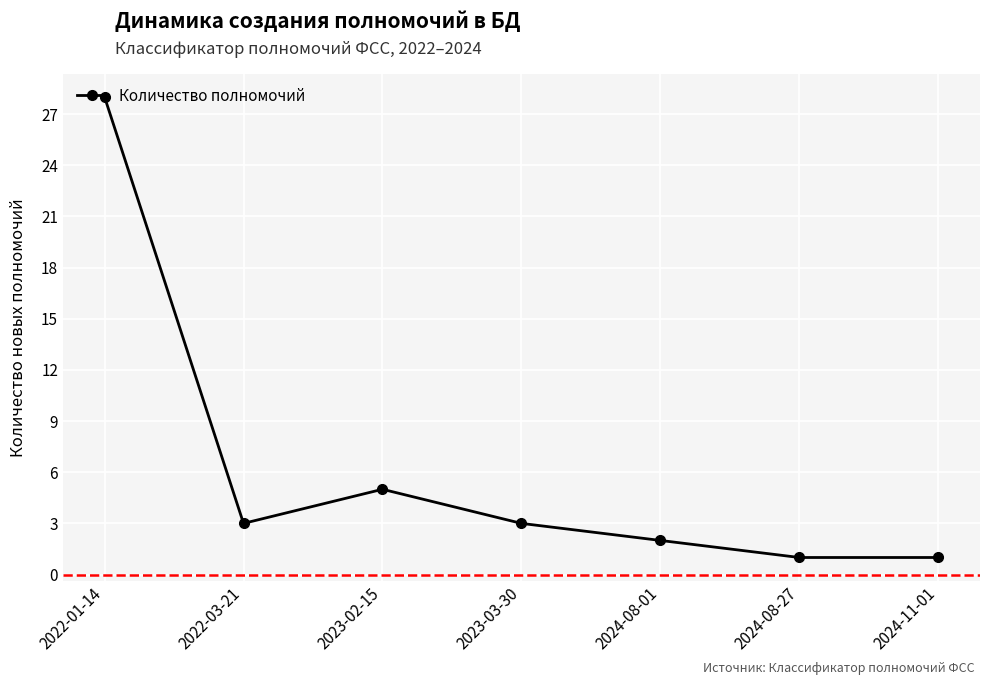

Is it true that the value at 2024-08-01 is 2?

True